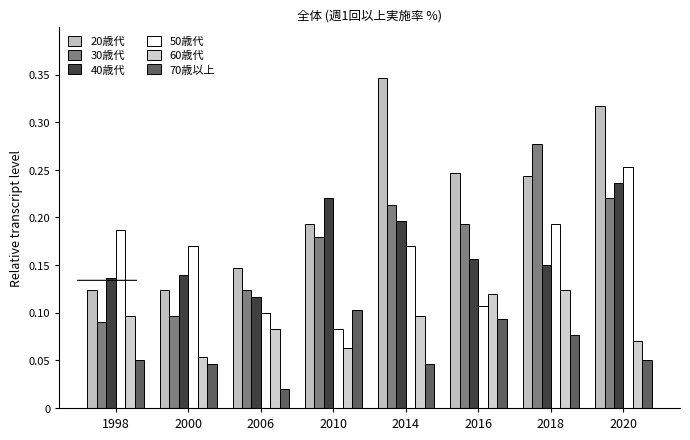

True or false: 40歳代 has a value of 0.2 at 2010.

True